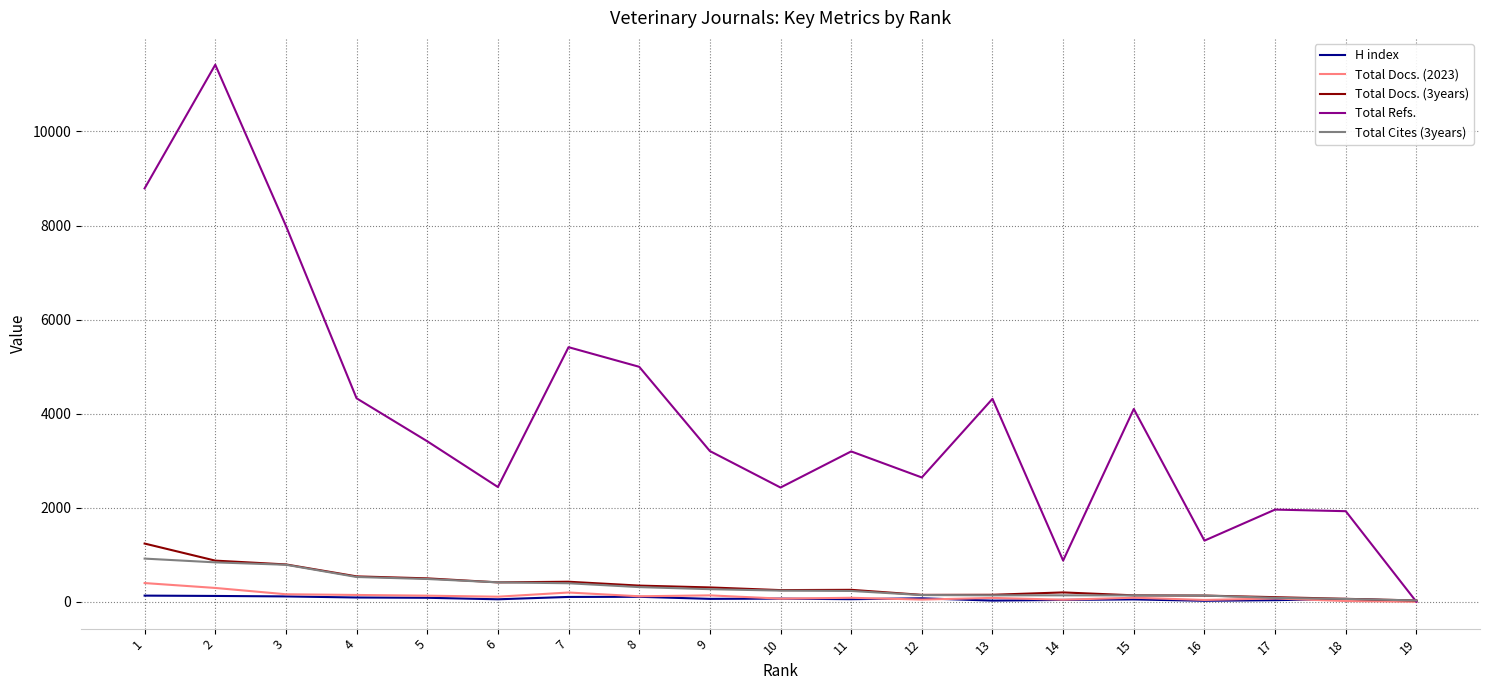

Is the value of Total Refs. at 10 greater than the value of Total Cites (3years) at 6?

Yes